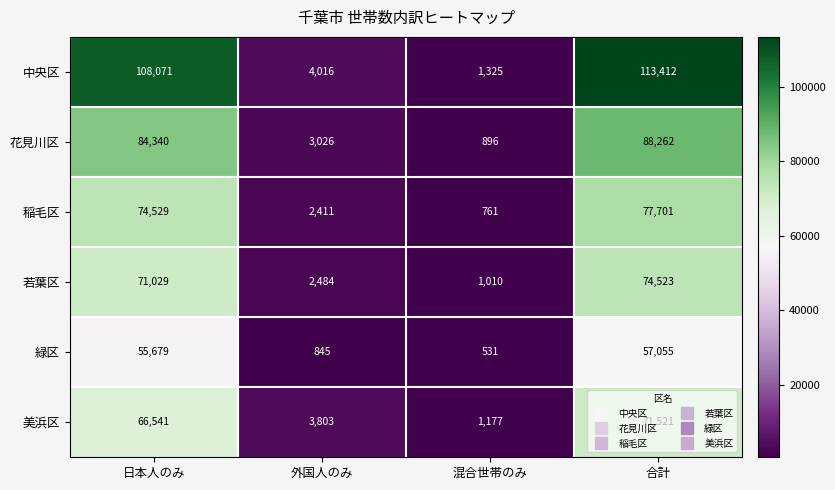

What is the total value across all series at 合計?

482474